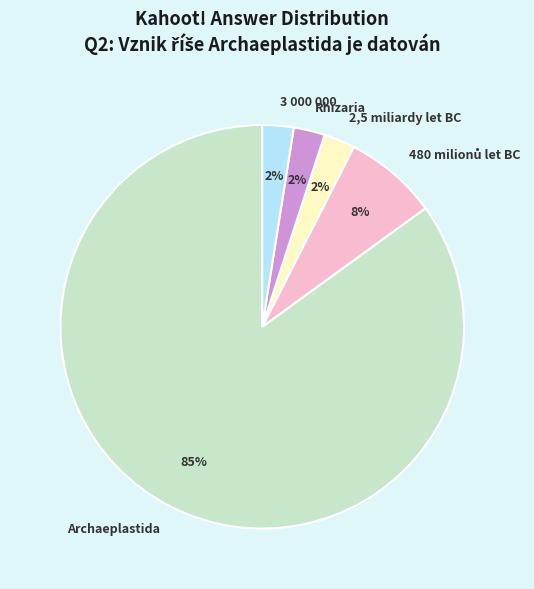

To the nearest percent, what is the average slice percentage?

20%